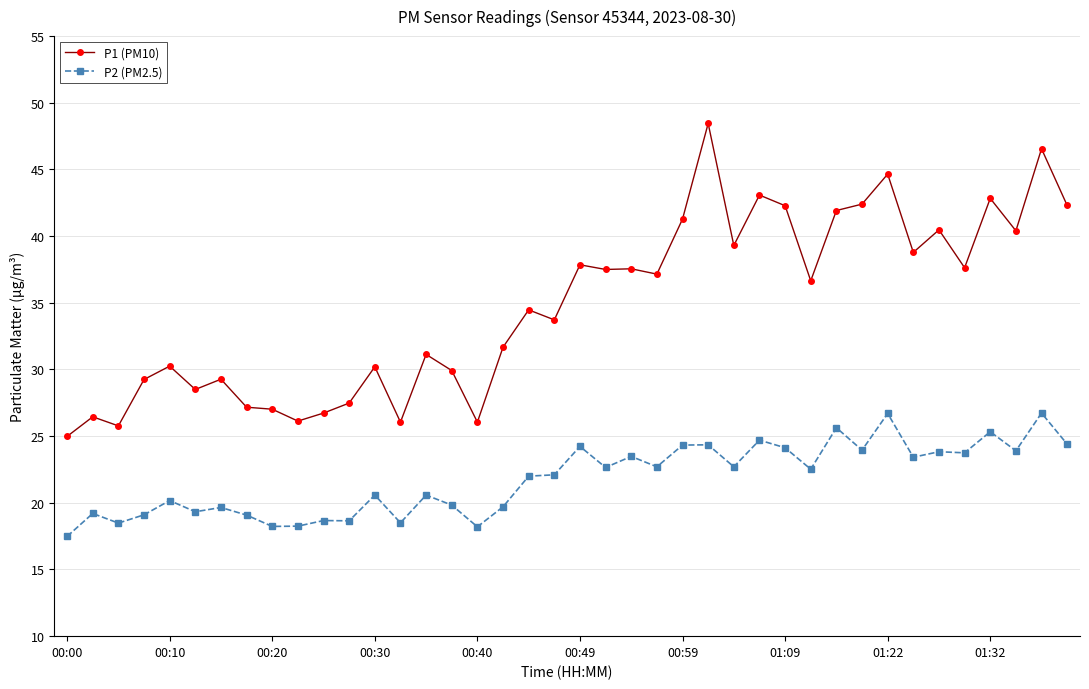

Which series has the widest spread of values?

P1 (PM10)